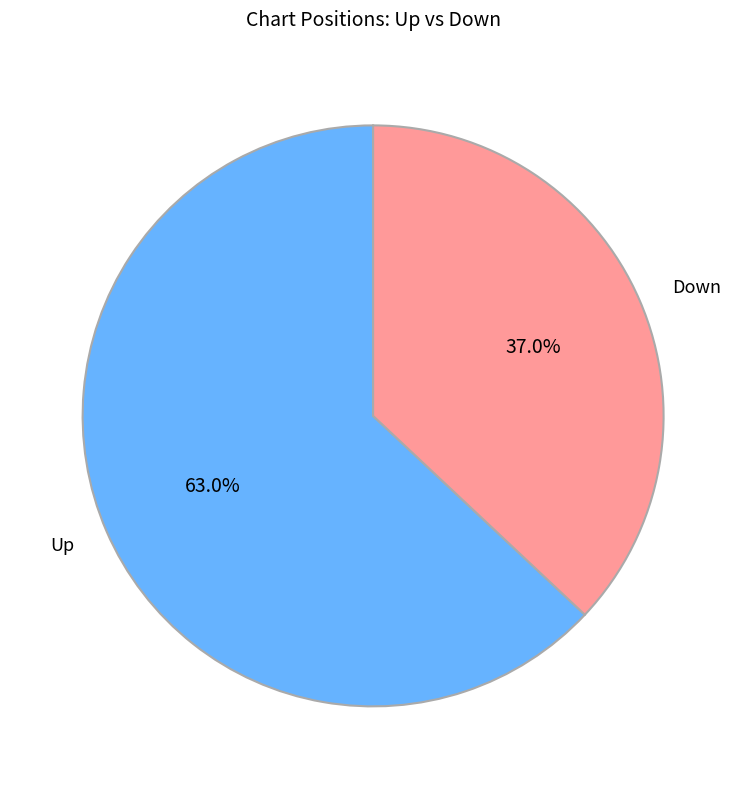

To the nearest percent, what is the difference between the largest and smallest slice percentages?

26%